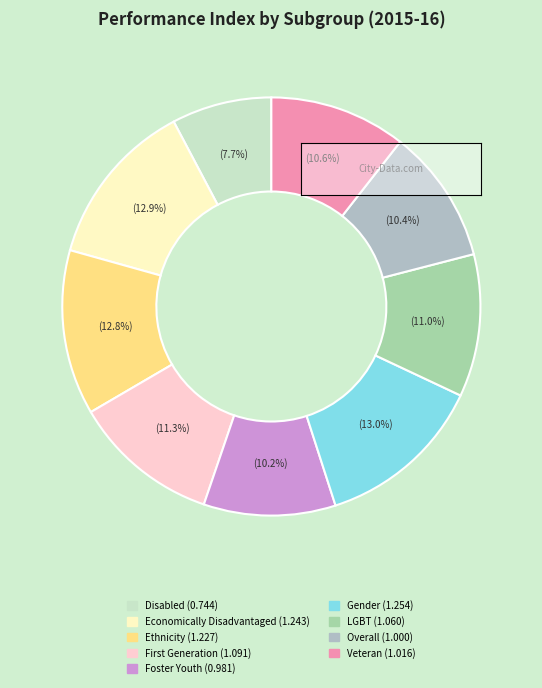

Does any single category account for the majority?

No